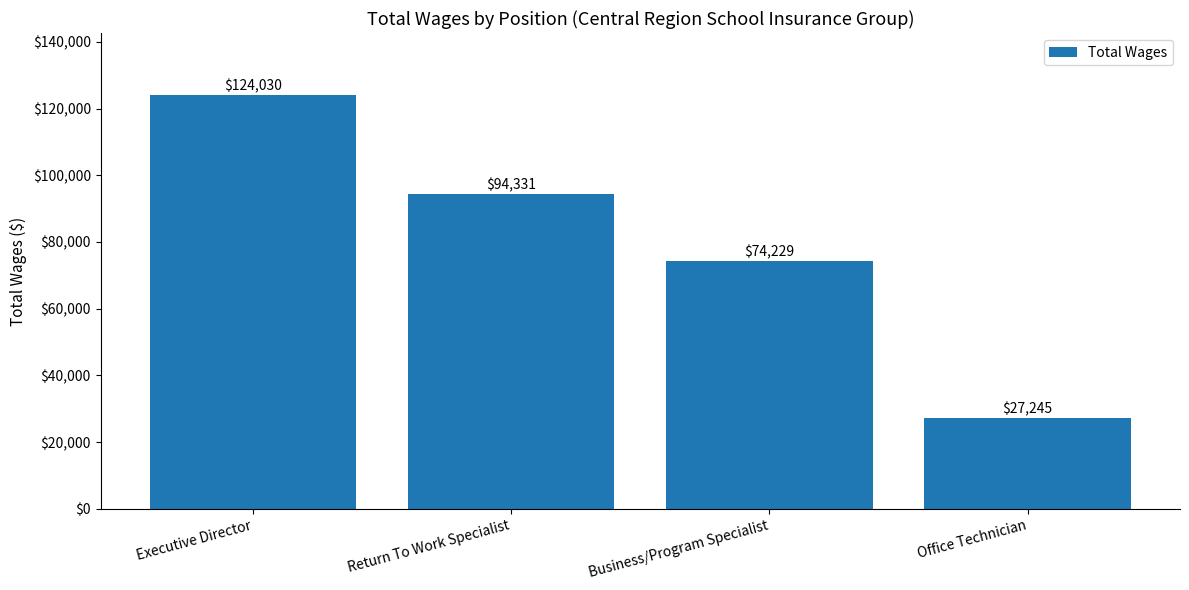

Are the bars horizontal?

No